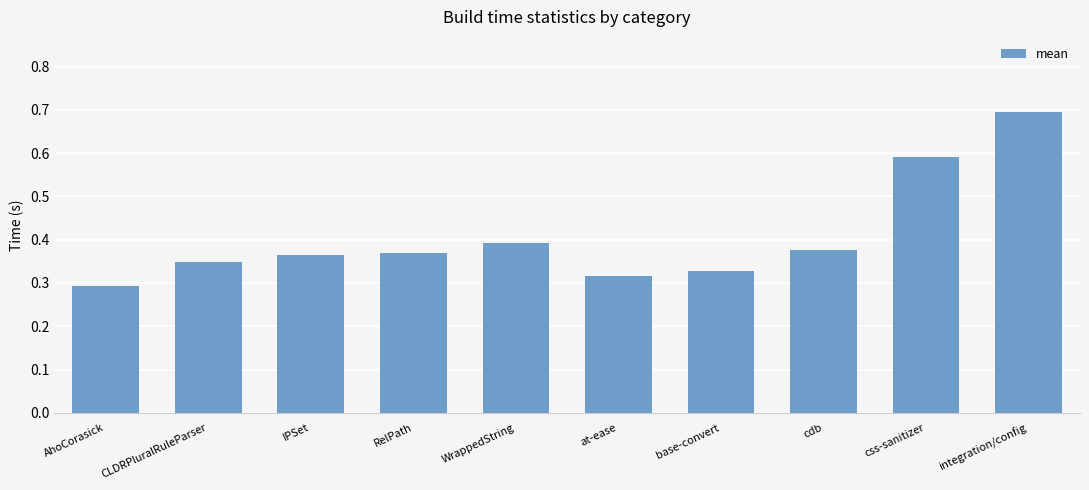

What is the label of the 4th bar from the left?

RelPath